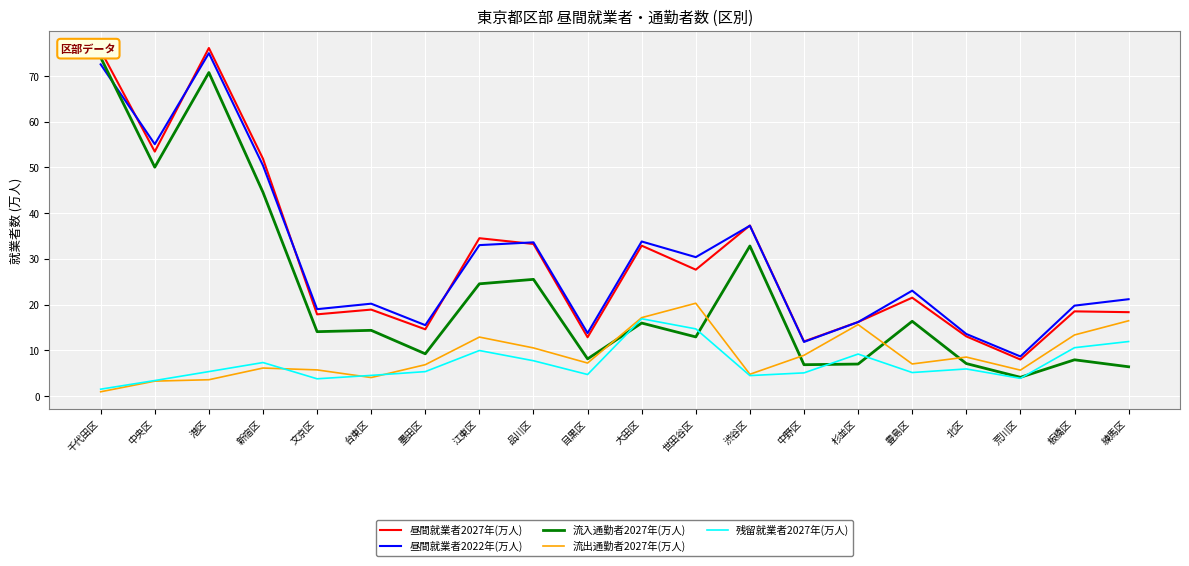

True or false: 昼間就業者2027年(万人) and 流入通勤者2027年(万人) cross at least once.

False